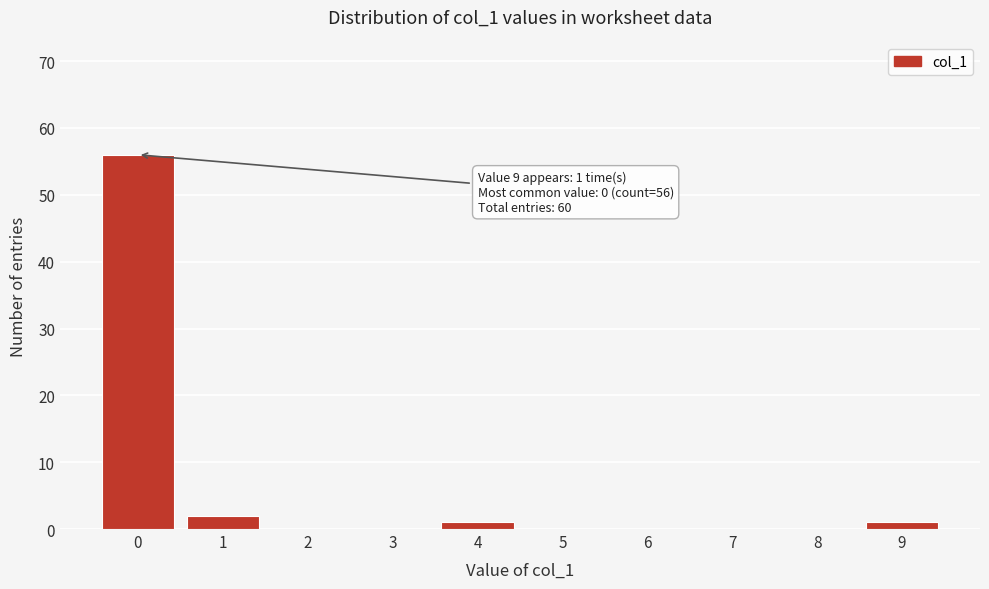

Reading right to left, transcribe all the data shown in this chart.

9=1	8=0	7=0	6=0	5=0	4=1	3=0	2=0	1=2	0=56